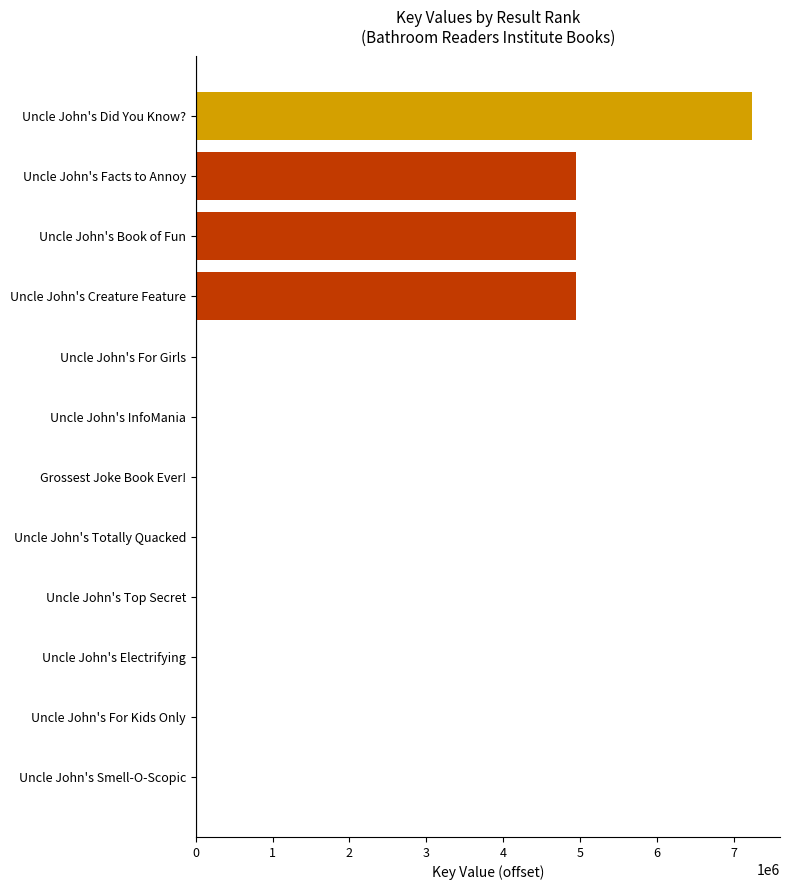

How many series are shown in this chart?

1